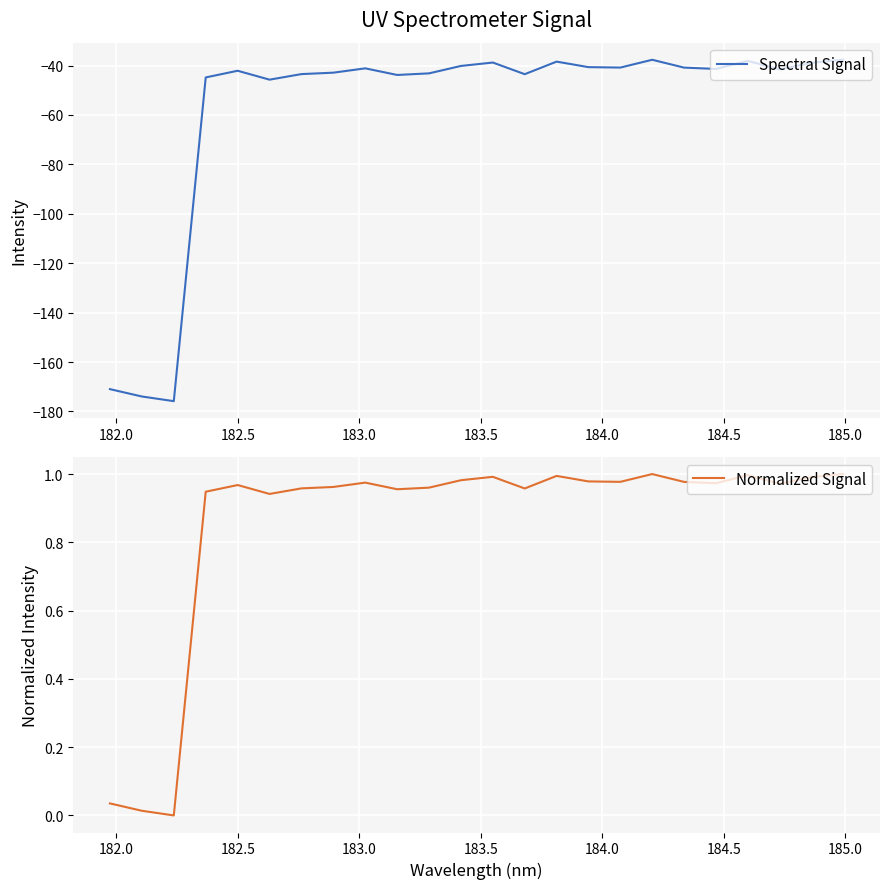

What are all the series names shown in the legend?

Spectral Signal, Normalized Signal